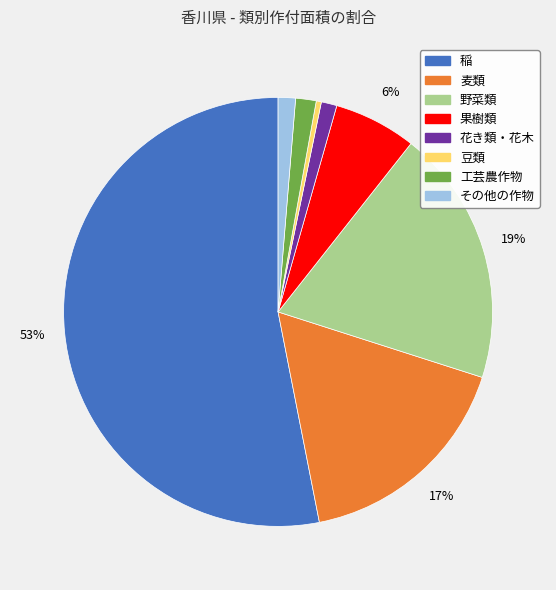

Is 野菜類 the majority of the pie?

No